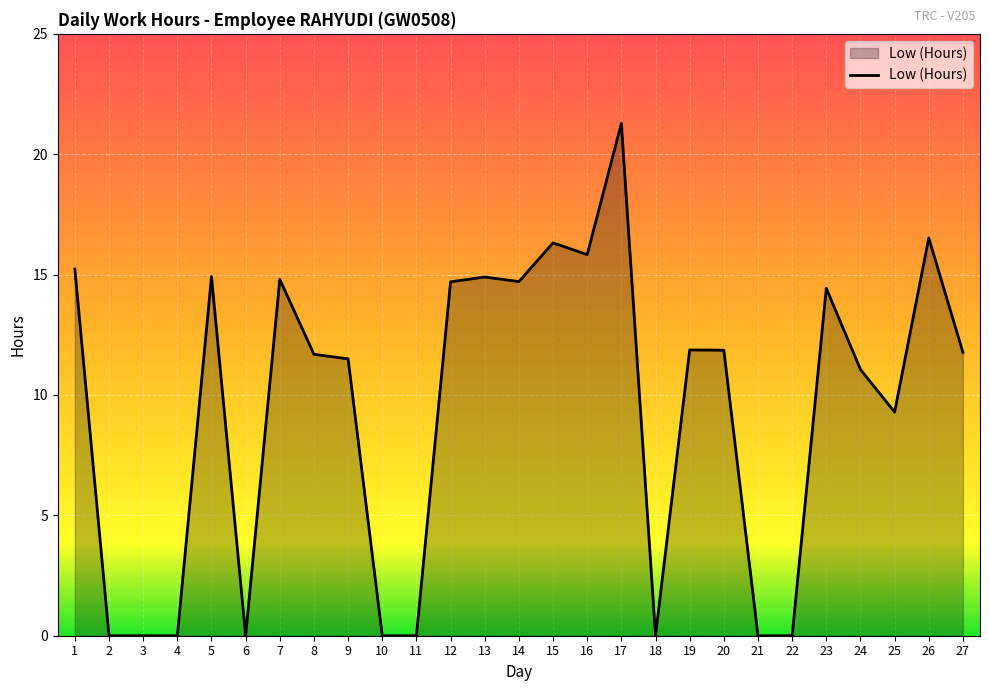

What is the difference between the values at 1 and 4?

15.2